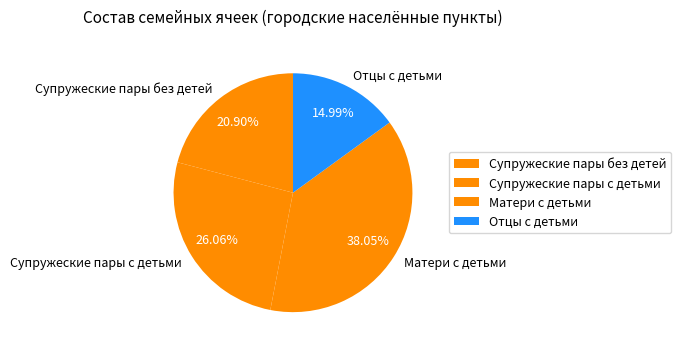

To the nearest percent, what portion does Супружеские пары без детей represent?

21%